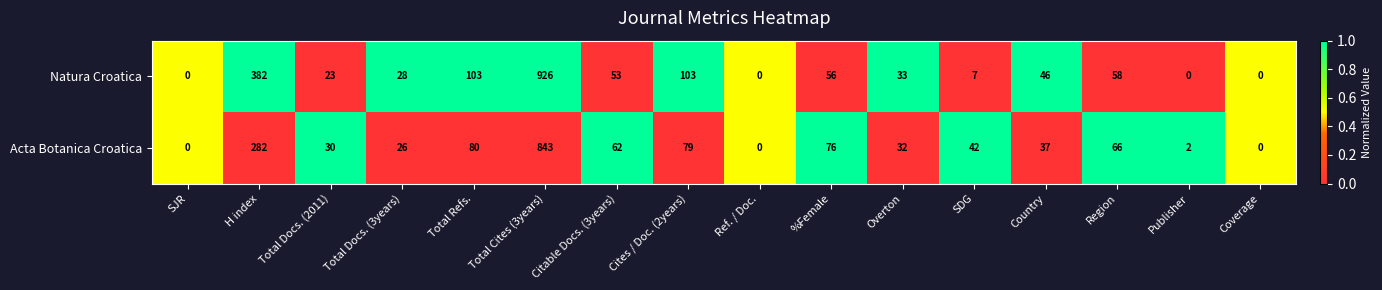

What is the difference between the second highest and second lowest values in the Acta Botanica Croatica series?

282